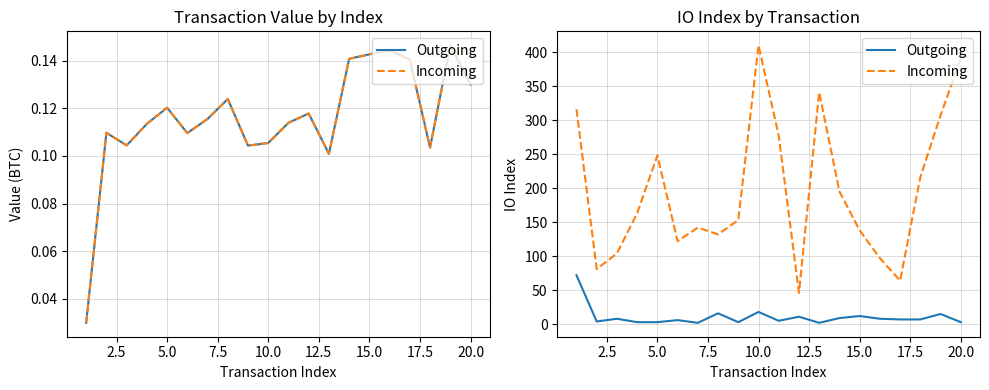

Rank the series by their average value, from highest to lowest.

Incoming, Outgoing